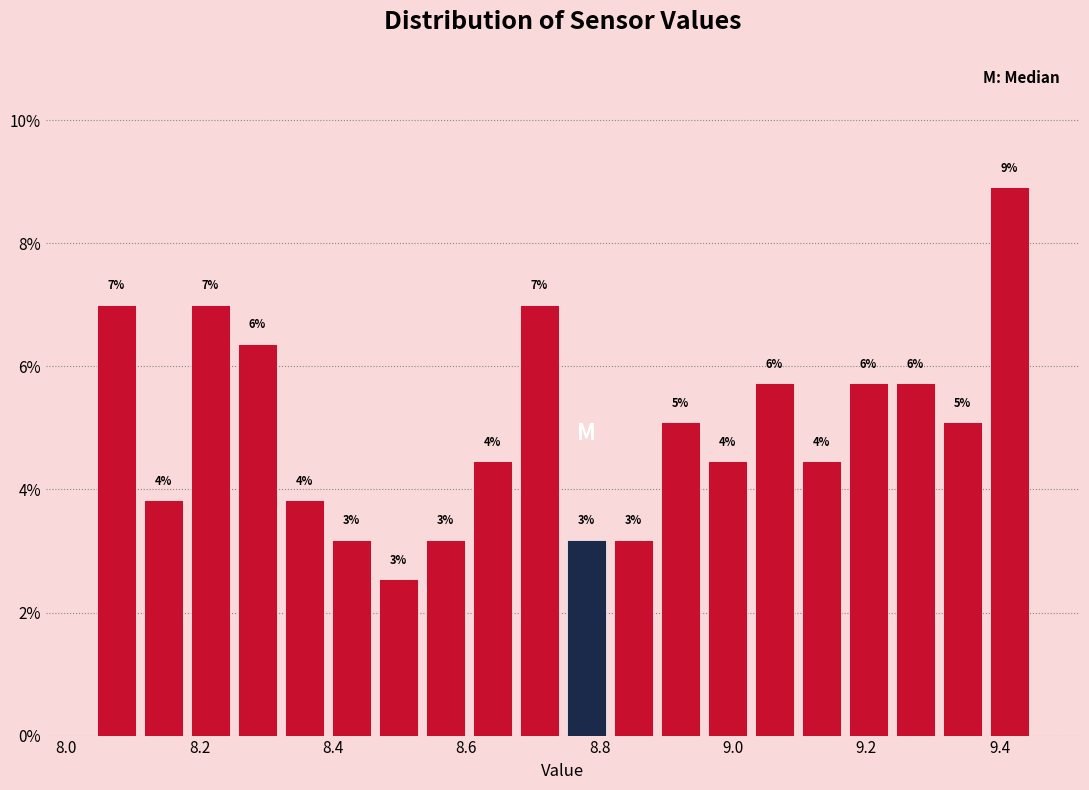

Read against the x-axis, roughly where is the centre of the tallest bar?

9.42